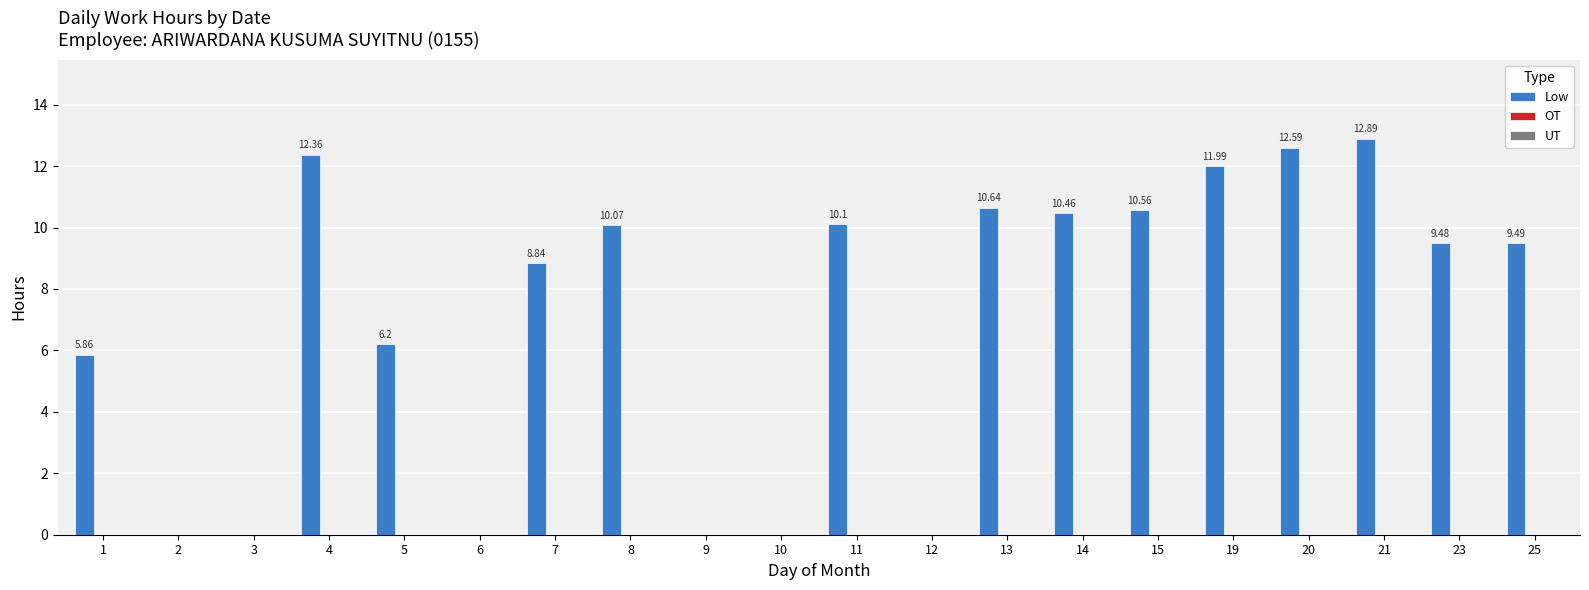

Between 7 and 19, which is larger?

19